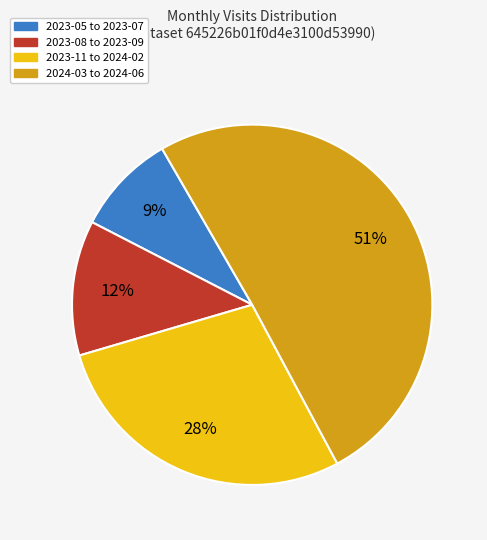

To the nearest percent, what is the average slice percentage?

25%